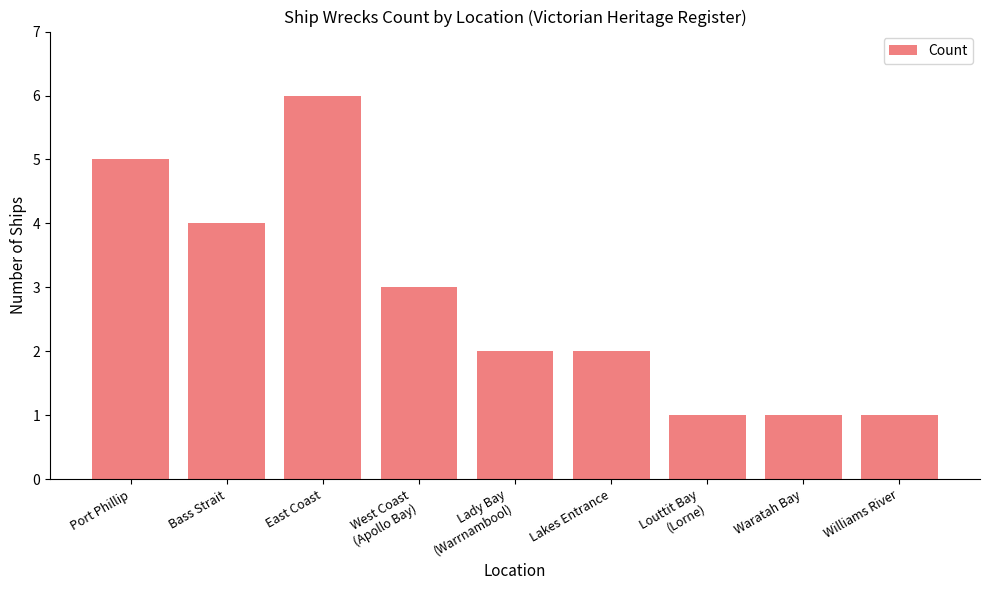

Reading left to right, extract all data points from this chart.

5	4	6	3	2	2	1	1	1